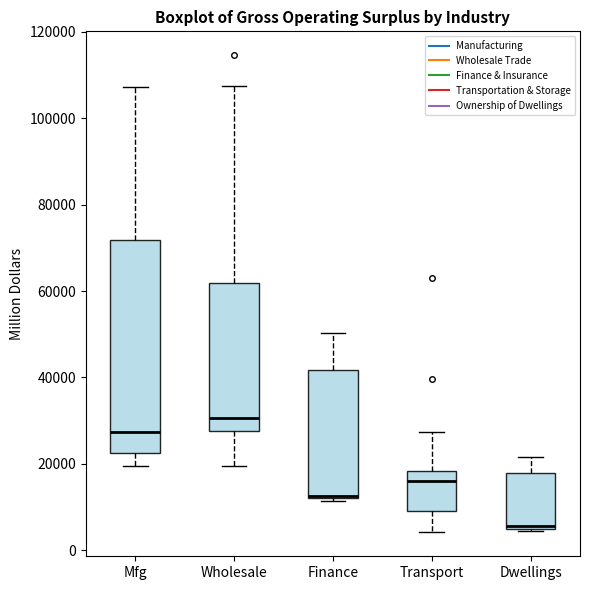

Where is the upper edge of the box for Mfg on the y-axis? The values are not printed on the chart, so give them approximately, as read against the axis.

72000